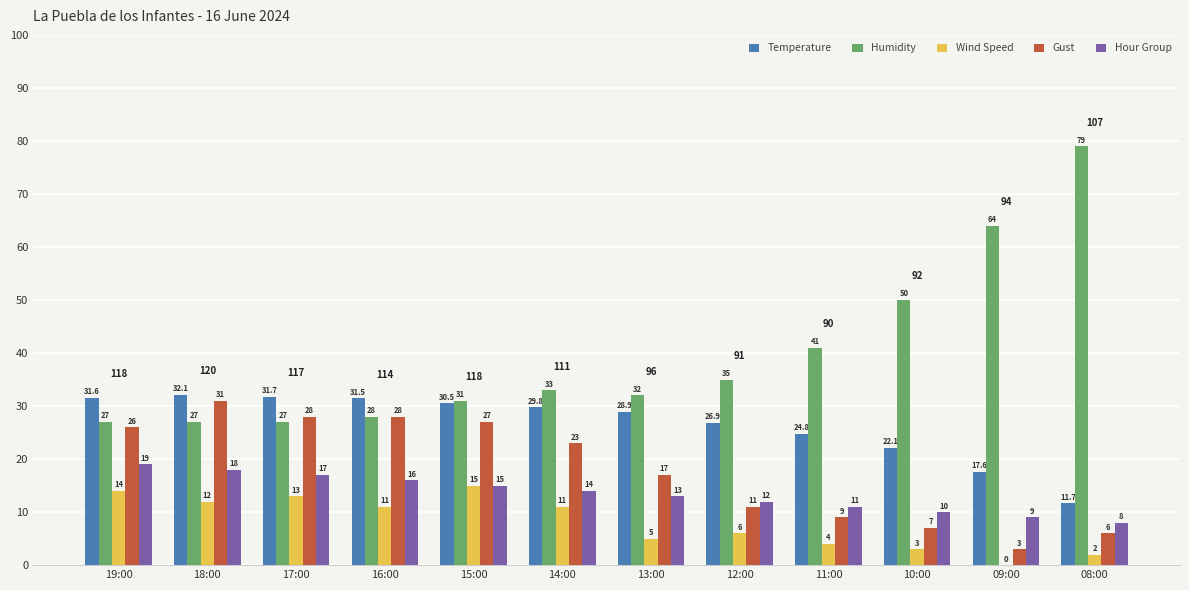

Which category has the highest value in the Hour Group series?

19:00